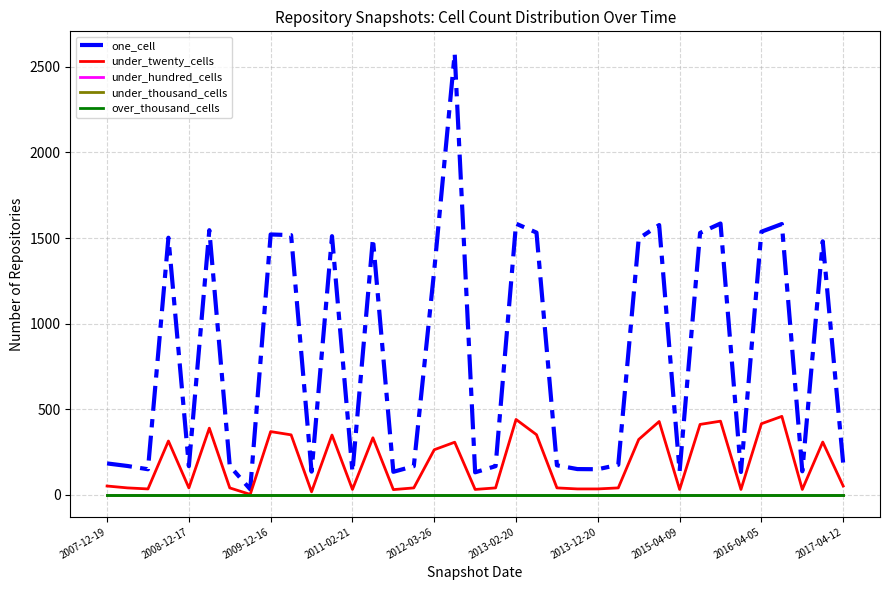

Which series has the largest total across all categories?

one_cell